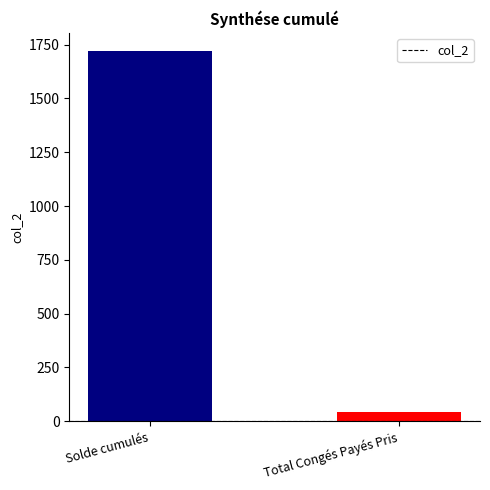

At which label is the value closest to 880?

Total Congés Payés Pris